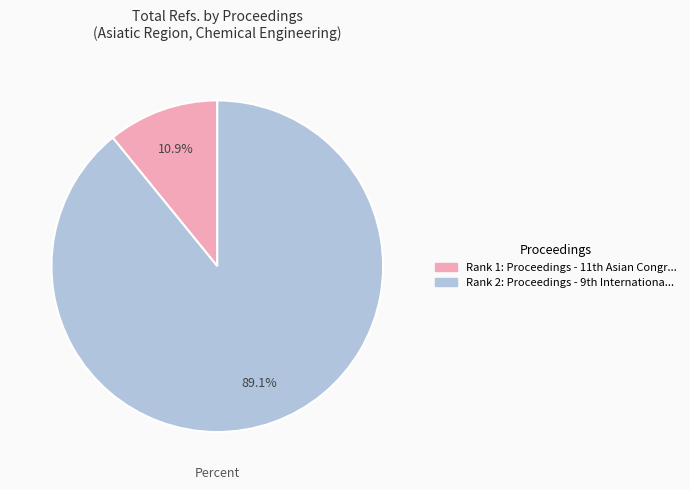

Is there any slice that represents more than half of the pie?

Yes